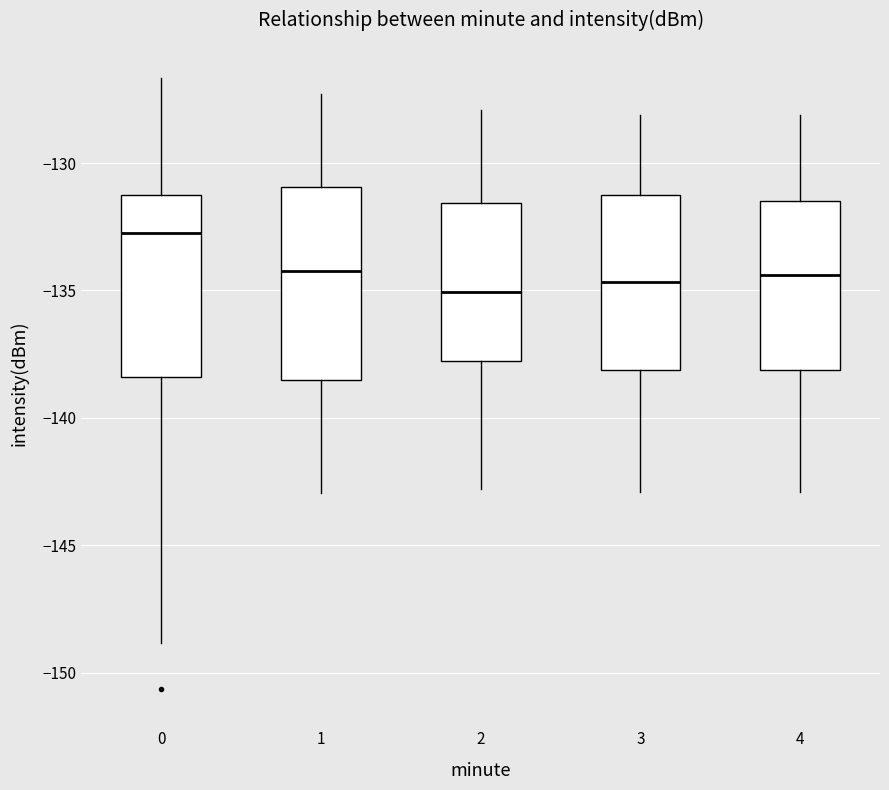

Reading left to right, transcribe this box plot: for each box, give where its median line is, the range the box spans, and where its two whiskers end, as read against the y-axis. The values are not printed on the chart, so give them approximately, as read against the axis.

0: median -132.5, box -138.5 to -131.5, whiskers -149.0 to -126.5
1: median -134.0, box -138.5 to -131.0, whiskers -143.0 to -127.5
2: median -135.0, box -137.5 to -131.5, whiskers -143.0 to -128.0
3: median -134.5, box -138.0 to -131.0, whiskers -143.0 to -128.0
4: median -134.5, box -138.0 to -131.5, whiskers -143.0 to -128.0